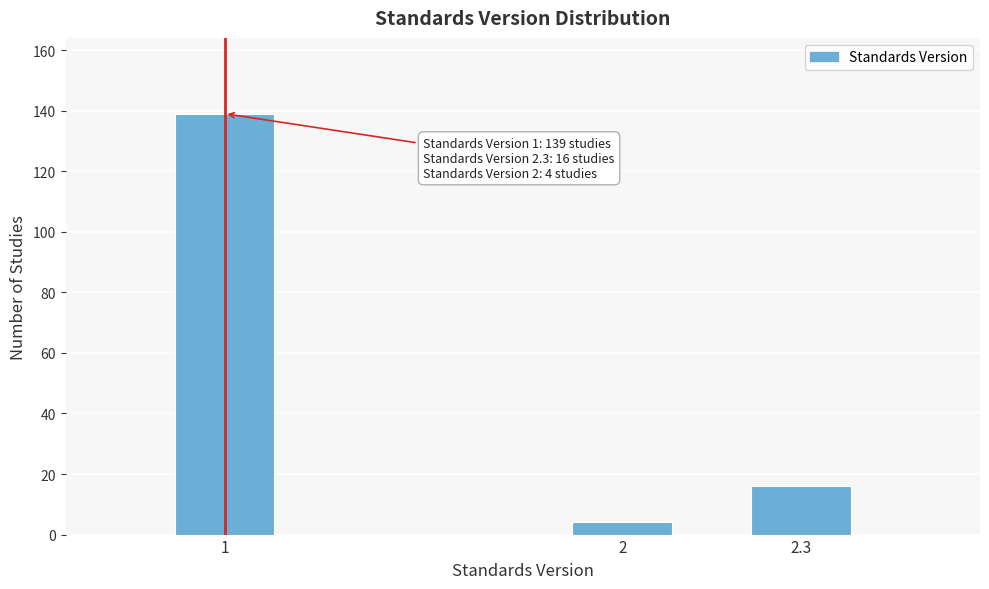

Reading left to right, extract all data points from this chart.

1=139	2=4	2.3=16